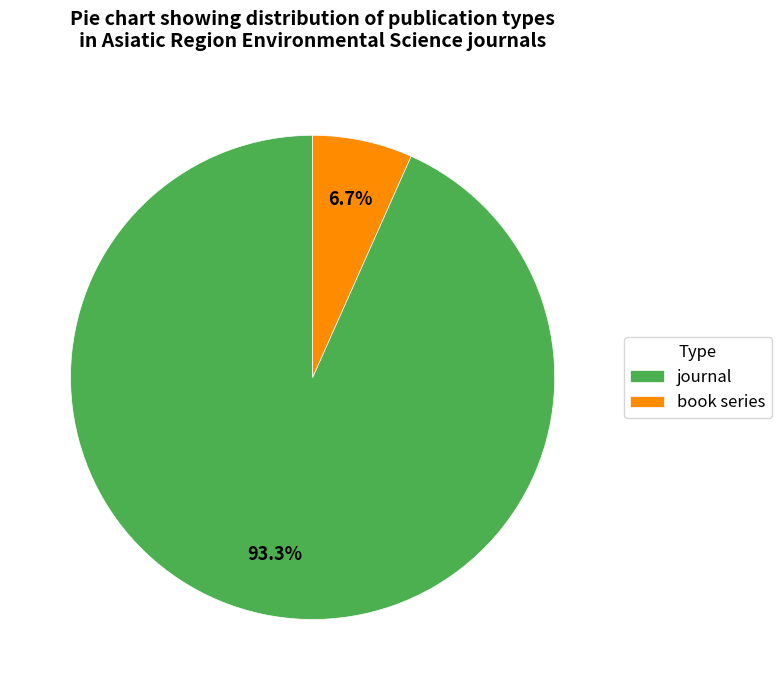

Is it true that journal is 93% of the pie?

True